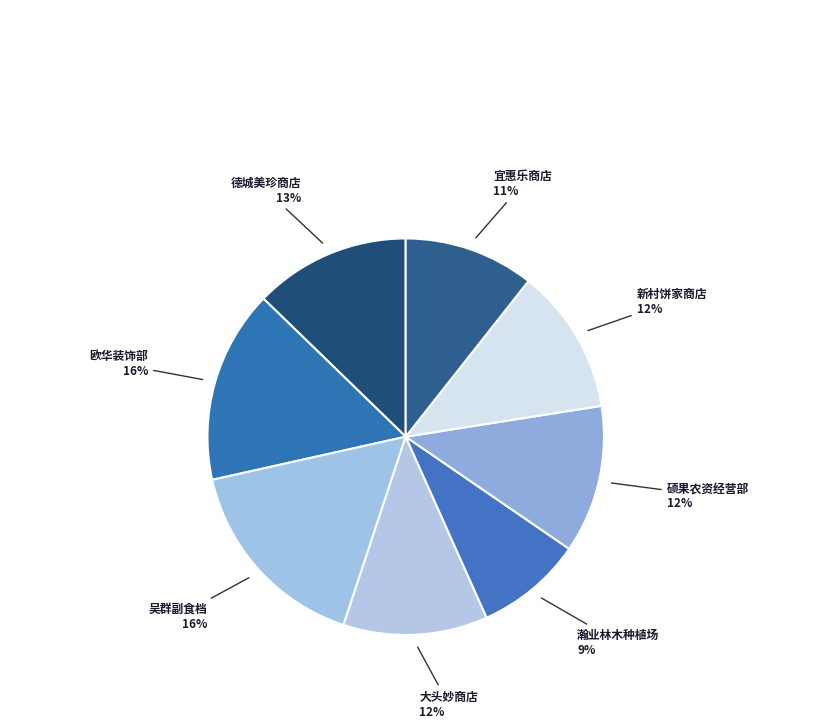

The 宜惠乐商店 slice represents 24% of the pie. True or false?

False